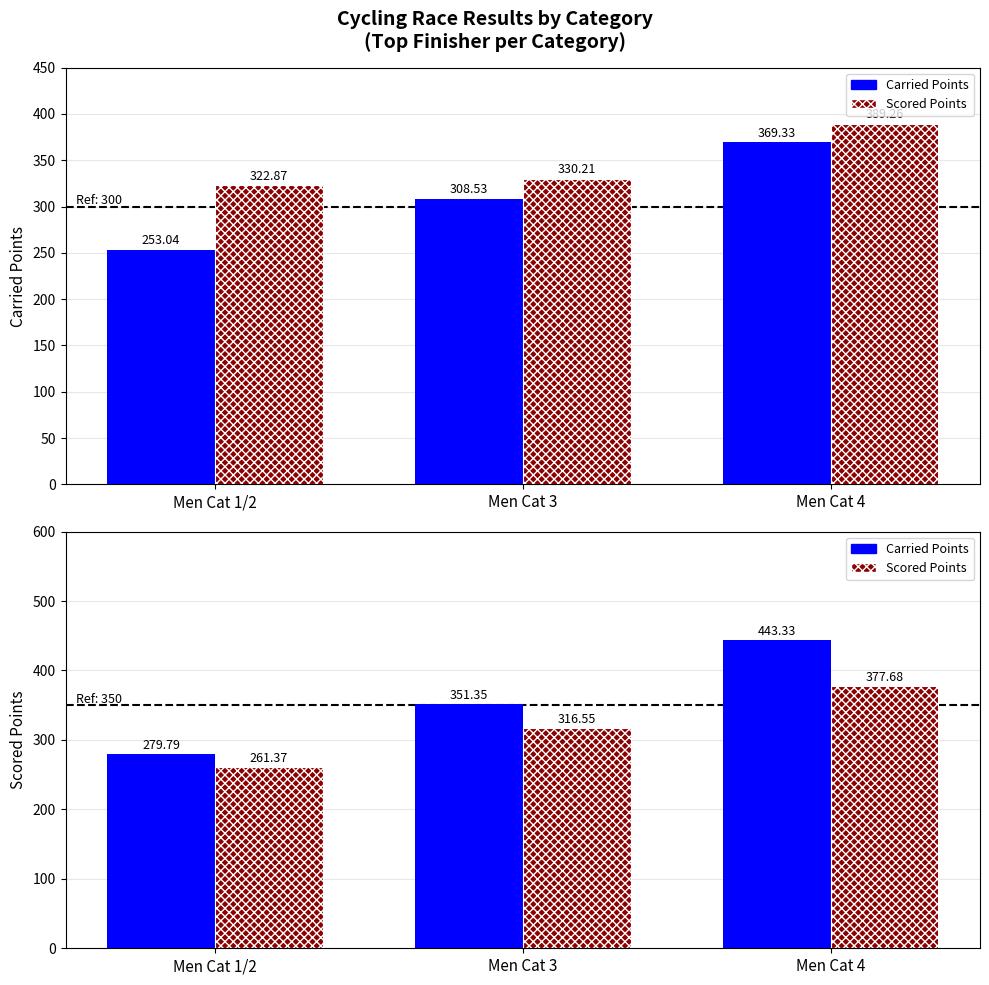

Rank the series at Men Cat 3 from lowest to highest value.

Scored Points, Carried Points